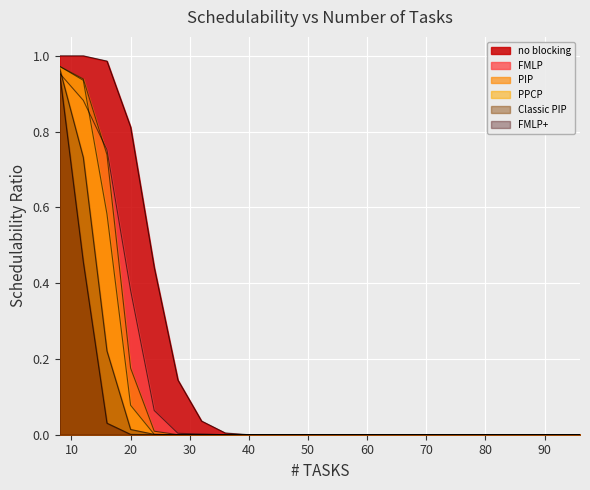

Between 20 and 48, which is larger?

20